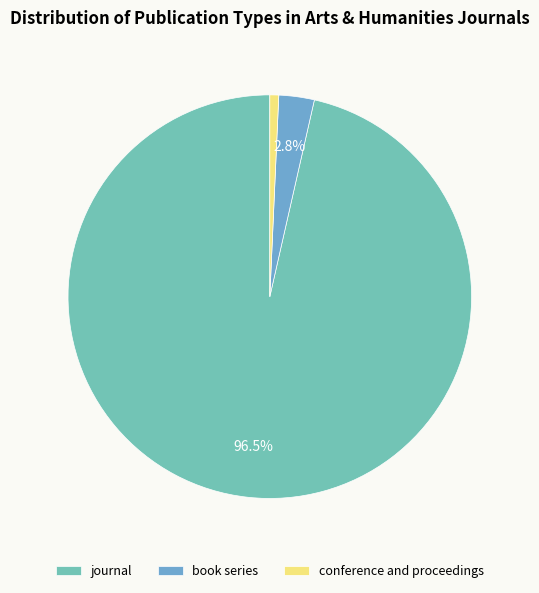

To the nearest percent, what percentage of the pie is book series?

3%